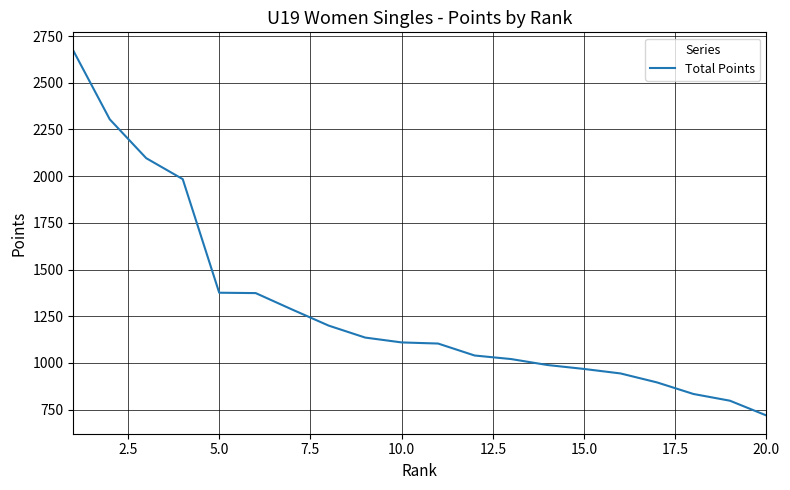

What is the difference between the maximum and minimum values?

1953